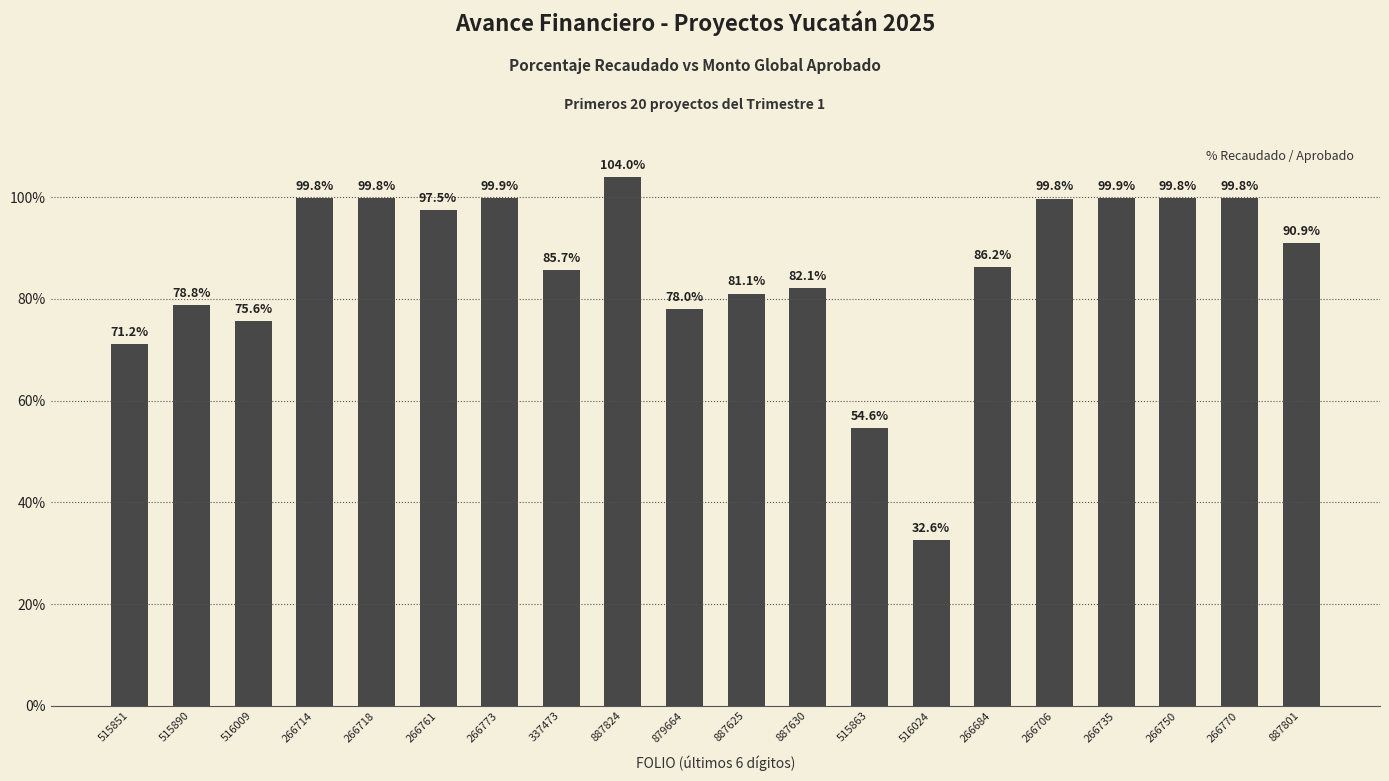

The value at 516024 is 32.6. True or false?

True